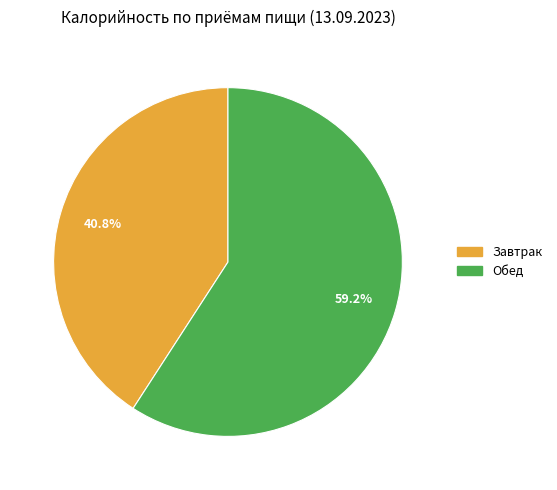

Which has a higher value, Завтрак or Обед?

Обед